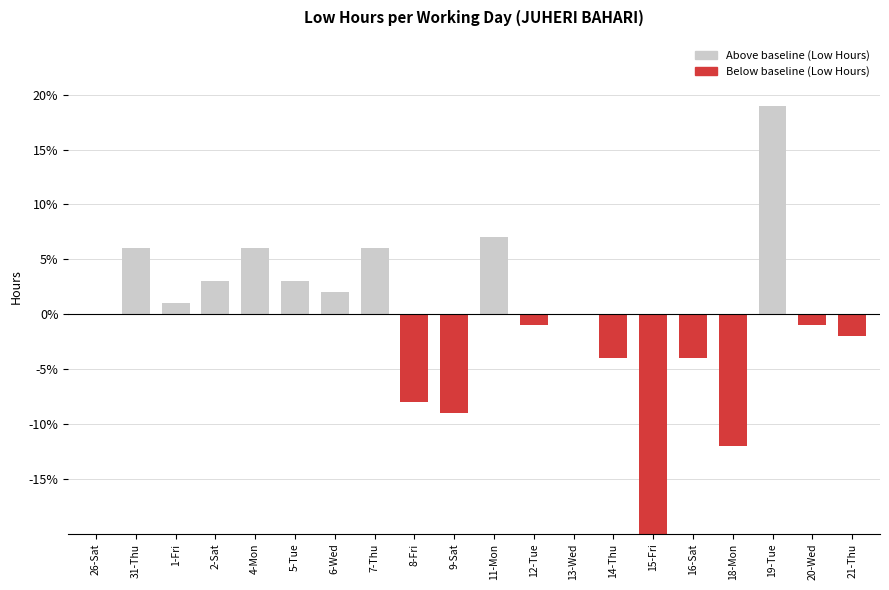

What is the value of the 8th bar from the left?

0.1